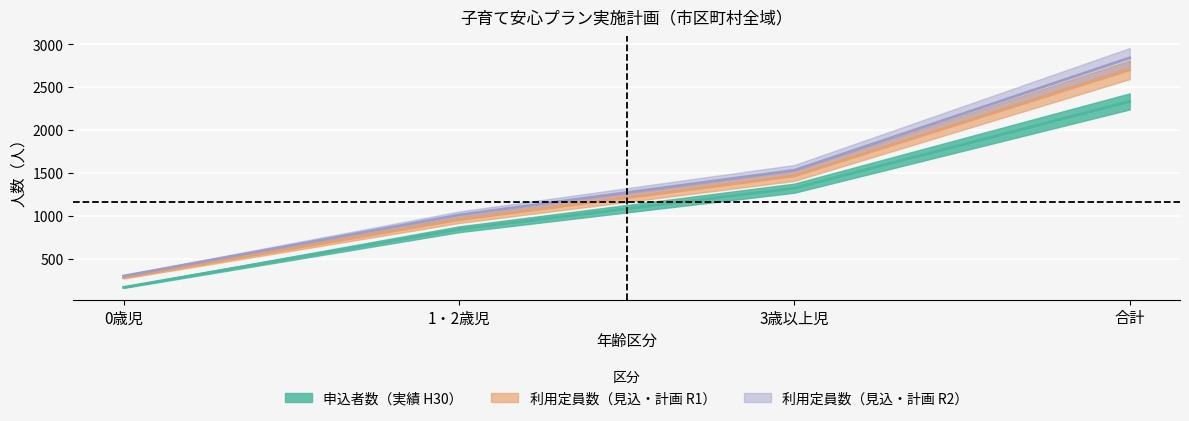

At how many categories does at least one series exceed 1627?

1